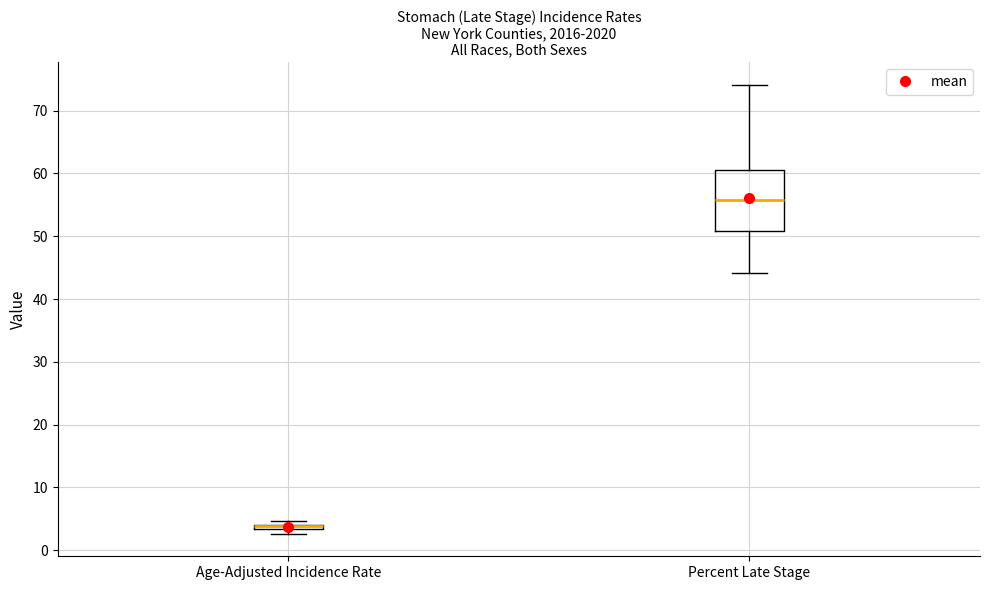

Where is the lower edge of the box for Age-Adjusted Incidence Rate on the y-axis? The values are not printed on the chart, so give them approximately, as read against the axis.

3